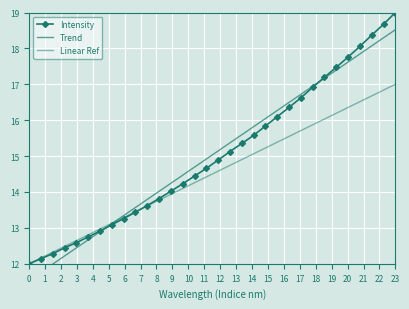

Reading right to left, transcribe all the data shown in this chart.

Intensity: 19.0	18.7	18.4	18.1	17.8	17.5	17.2	16.9	16.6	16.4	16.1	15.8	15.6	15.4	15.1	14.9	14.7	14.4	14.2	14.0	13.8	13.6	13.4	13.3	13.1	12.9	12.7	12.6	12.4	12.3	12.1	12.0
Trend: 18.5	18.3	18.1	17.8	17.6	17.4	17.2	16.9	16.7	16.5	16.3	16.0	15.8	15.6	15.4	15.1	14.9	14.7	14.5	14.2	14.0	13.8	13.6	13.3	13.1	12.9	12.7	12.4	12.2	12.0	11.8	11.5
Linear Ref: 17.0	16.8	16.7	16.5	16.4	16.2	16.0	15.9	15.7	15.5	15.4	15.2	15.1	14.9	14.7	14.6	14.4	14.3	14.1	13.9	13.8	13.6	13.5	13.3	13.1	13.0	12.8	12.6	12.5	12.3	12.2	12.0